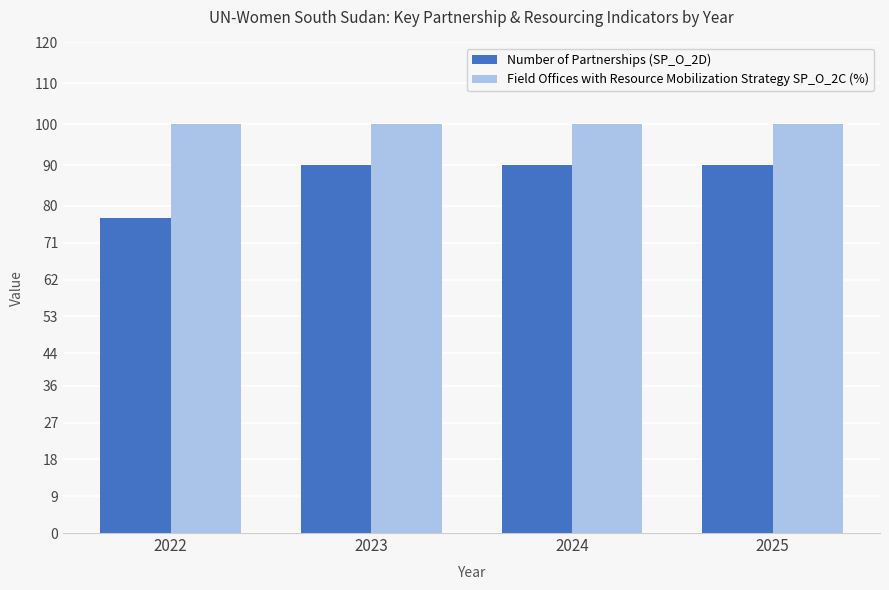

Are the bars grouped side by side (vs. stacked)?

Yes